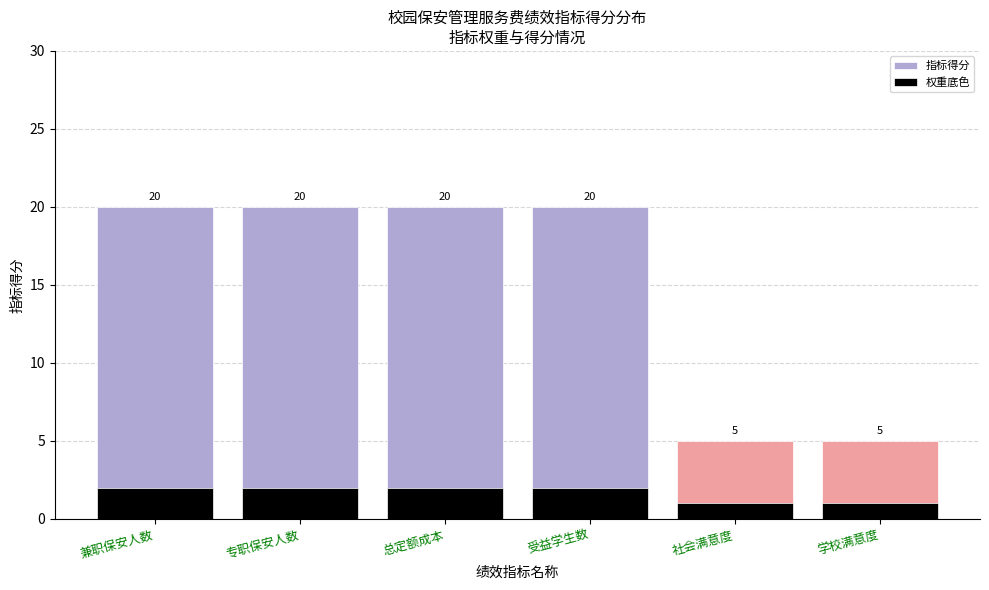

What is the difference between the maximum and minimum values in the 指标得分 series?

15